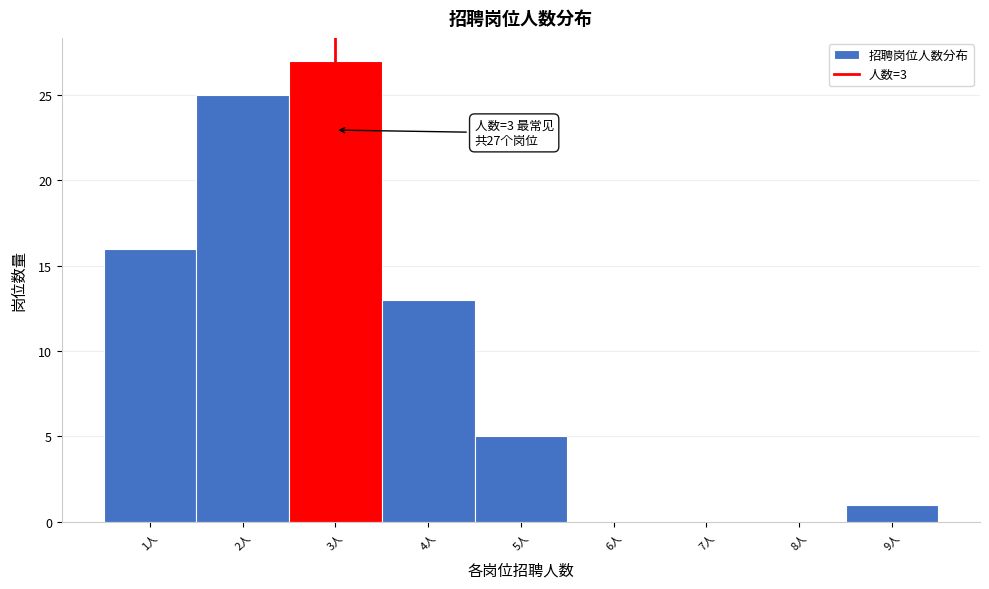

Which range on the x-axis has the tallest bar?

2.5 to 3.5